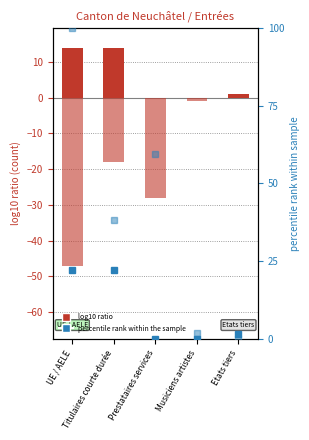

What is the total value across all series at UE / AELE?

89.3